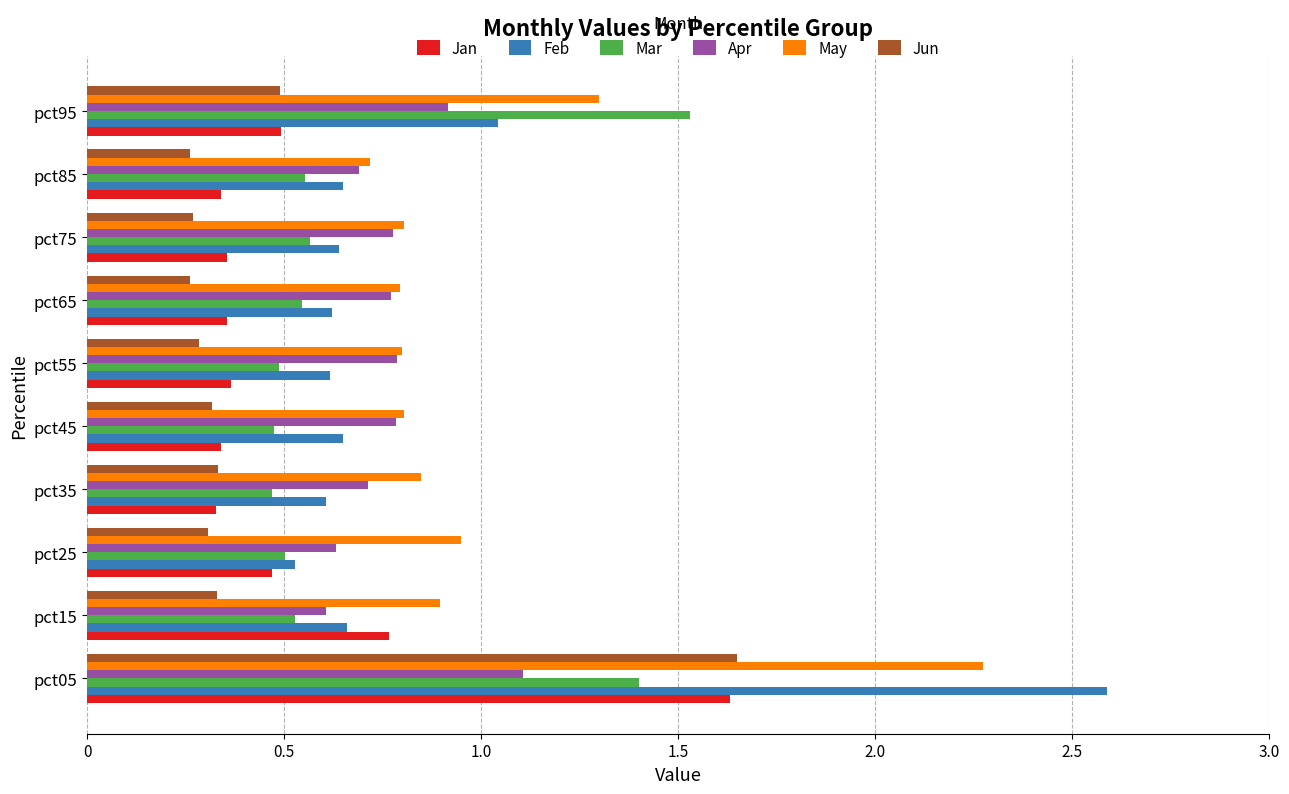

Count the Jun values in the range 0 to 1.

9